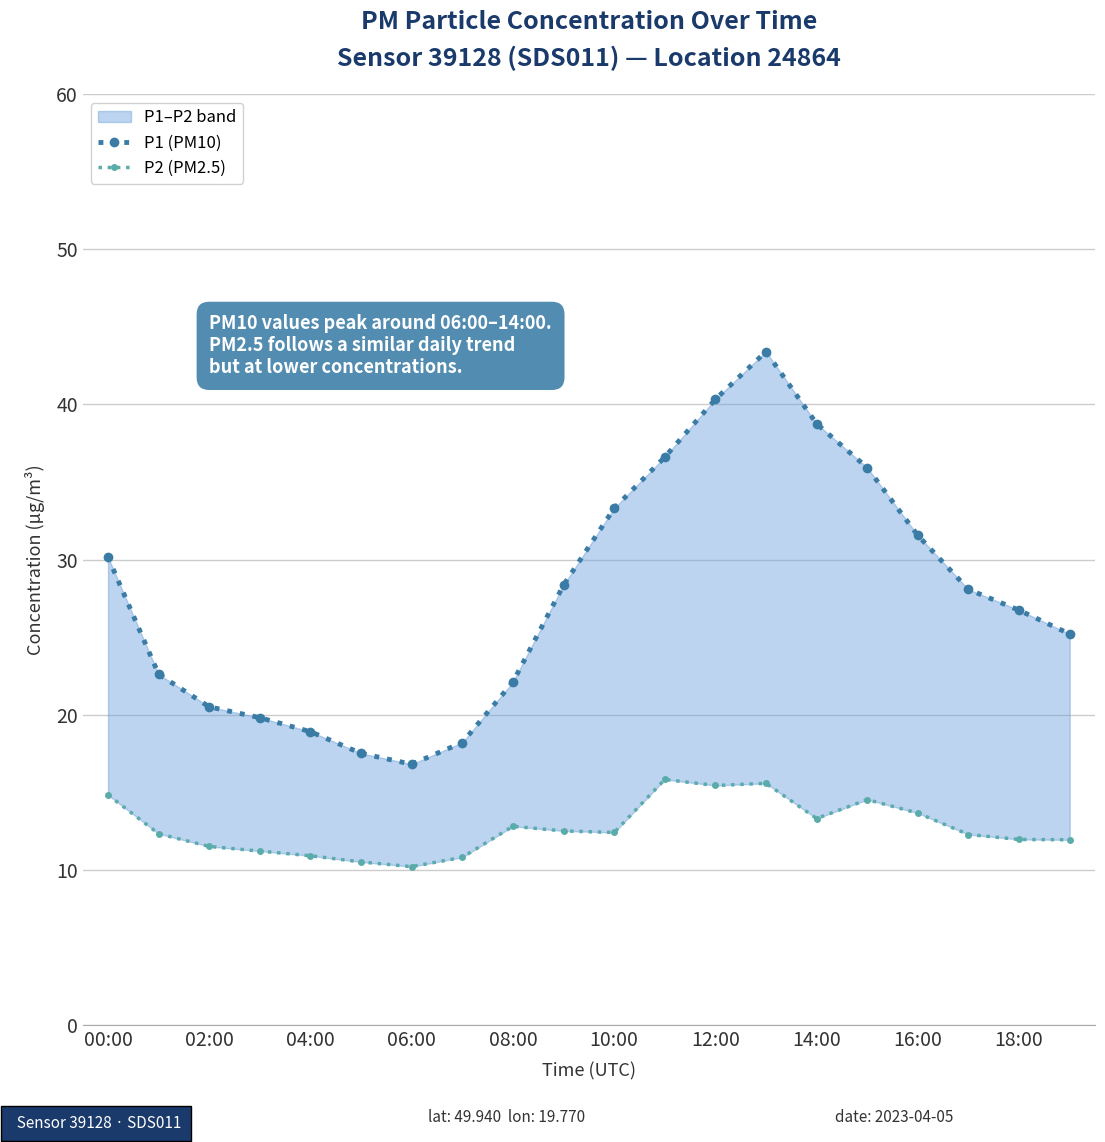

At which label is P1 (PM10) closest to 30?

00:00